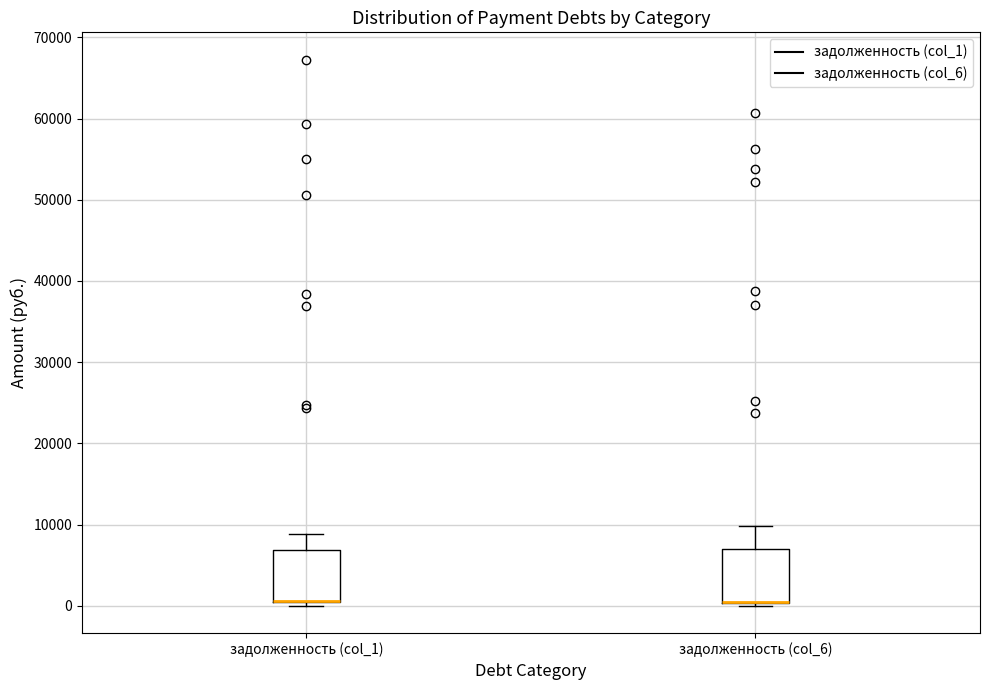

Reading left to right, transcribe this box plot: for each box, give where its median line is, the range the box spans, and where its two whiskers end, as read against the y-axis. The values are not printed on the chart, so give them approximately, as read against the axis.

задолженность (col_1): median 1000 (drawn on the box's lower edge), box 0 to 7000, whiskers 0 (just below the box's lower edge) to 9000
задолженность (col_6): median 1000 (drawn on the box's lower edge), box 0 to 7000, whiskers 0 (just below the box's lower edge) to 10000